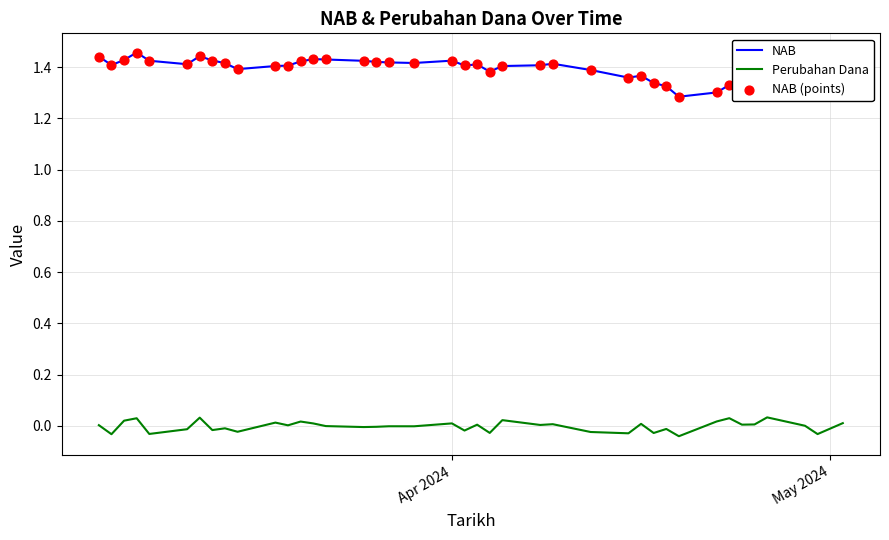

Which series reaches the maximum Y coordinate?

NAB